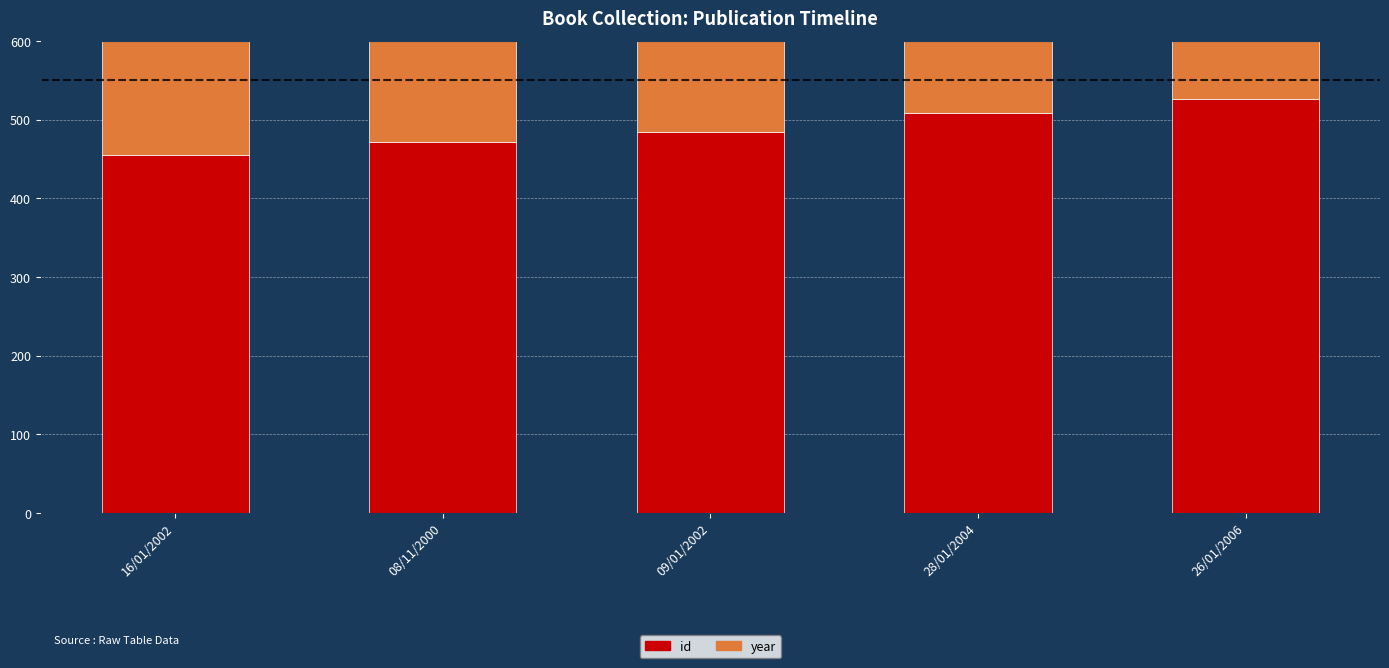

Reading left to right, list all the values displayed in this chart.

id: 455	472	485	508	526
year: 2002	2000	2002	2004	2006